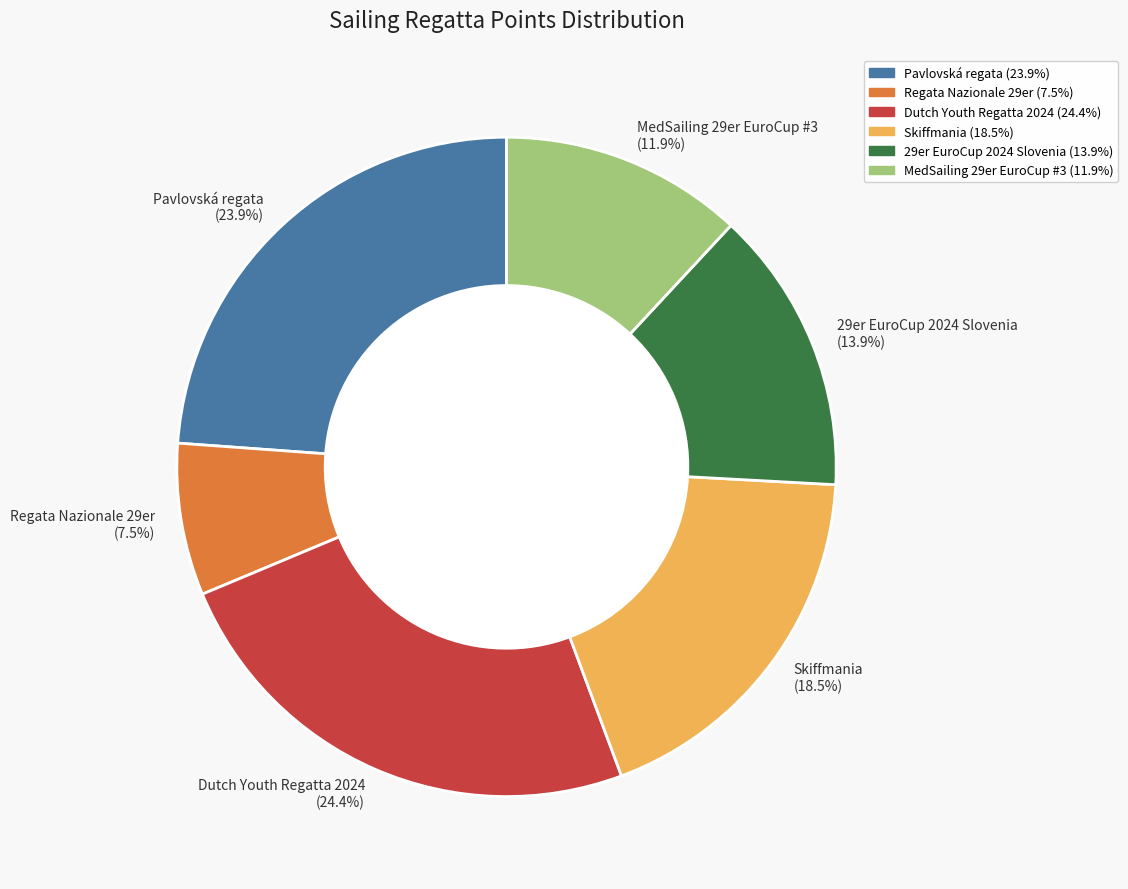

Is there a majority slice in this chart?

No